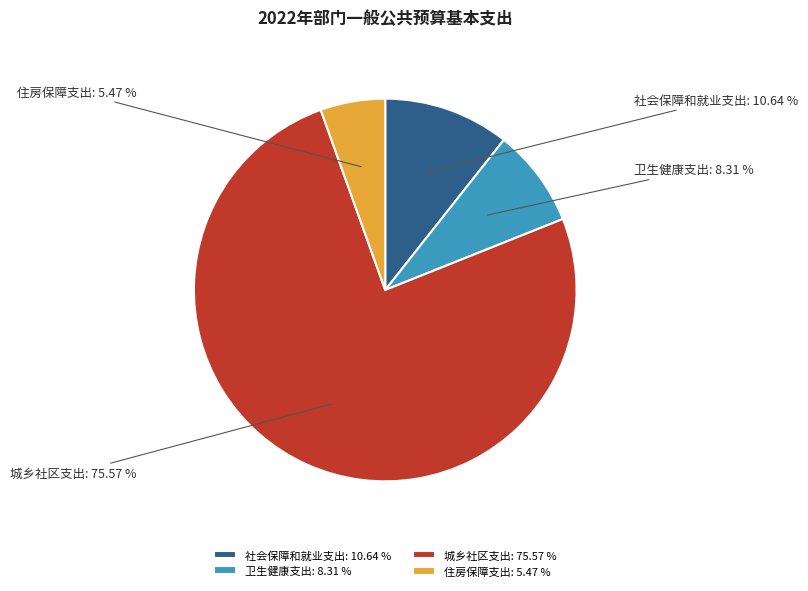

What percentage do 住房保障支出 and 卫生健康支出 together represent?

13.8%